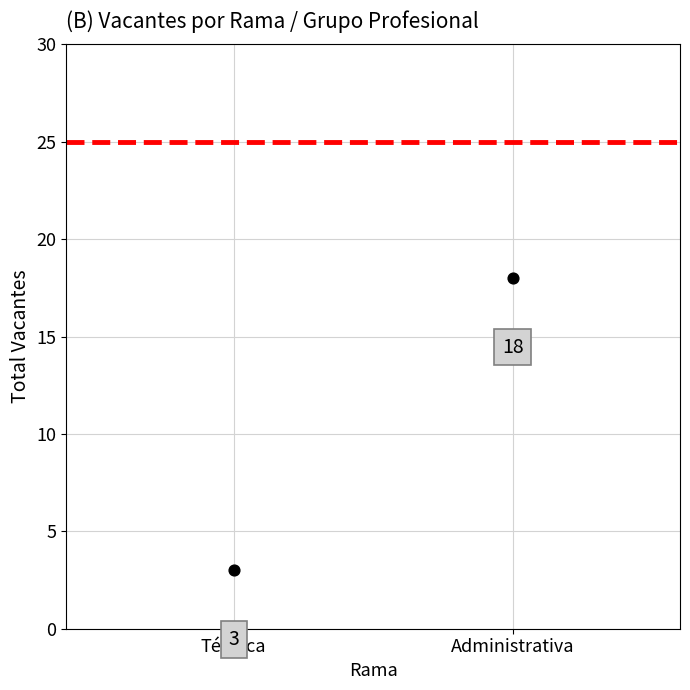

What is the range of Y values (max minus min)?

15